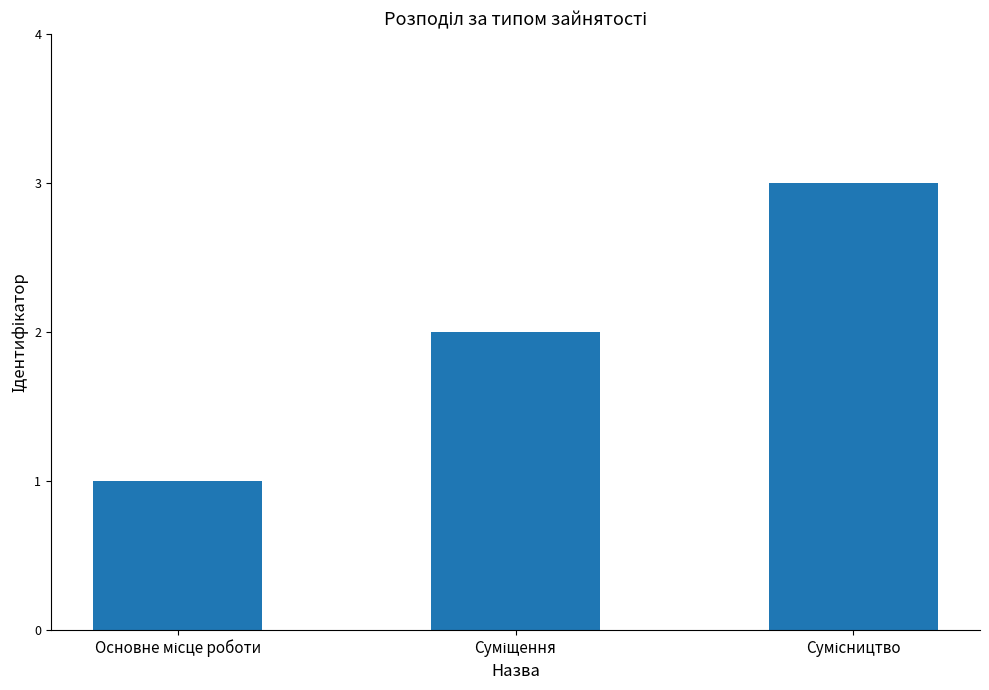

What is the maximum value shown in the chart?

3